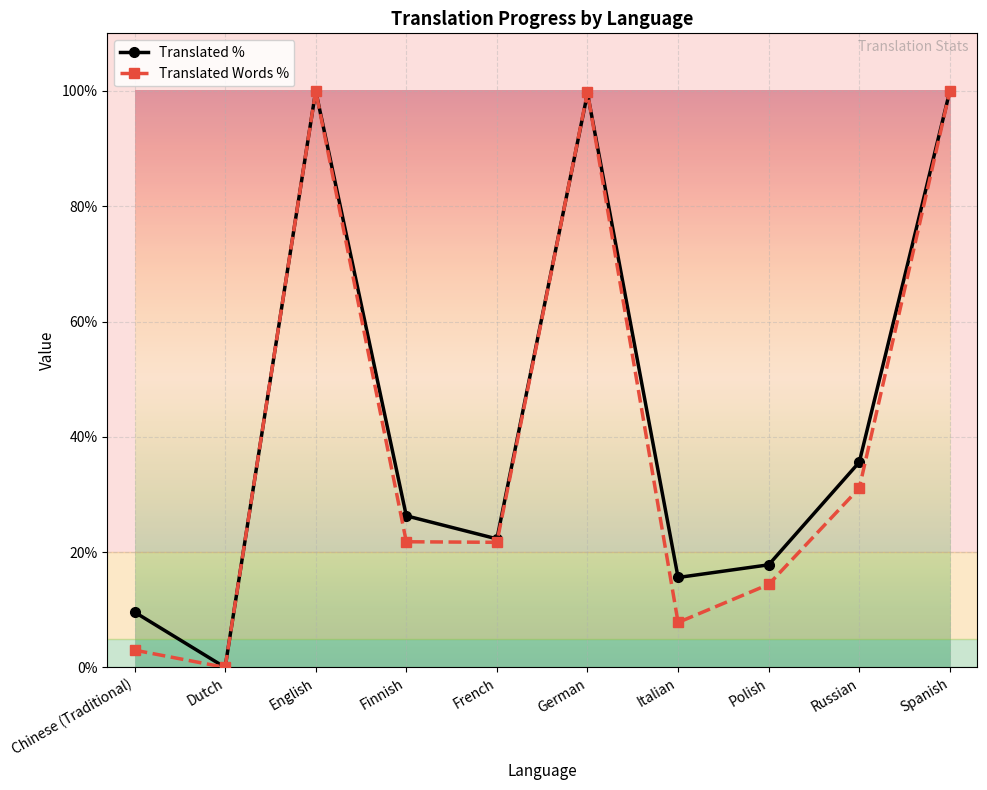

Is this an area chart (filled region under the line)?

No